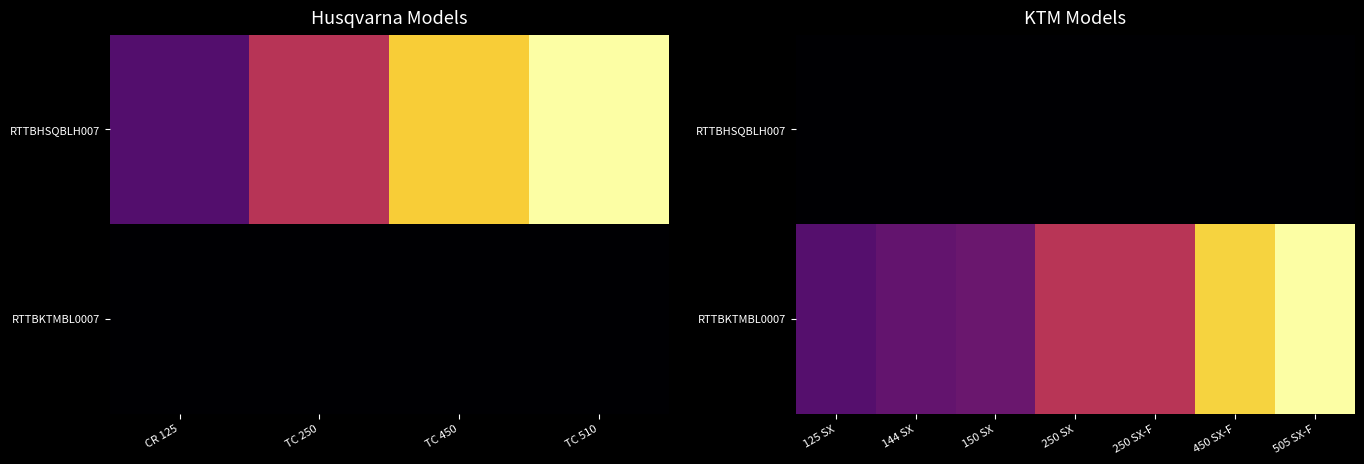

Which series has the largest total across all categories?

RTTBKTMBL0007